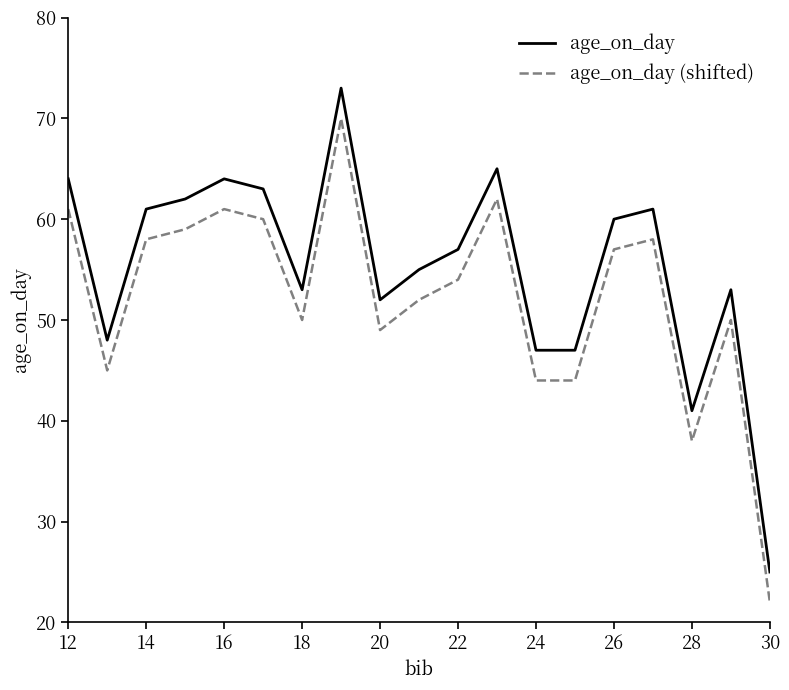

List the series in order of their overall mean, highest first.

age_on_day, age_on_day (shifted)